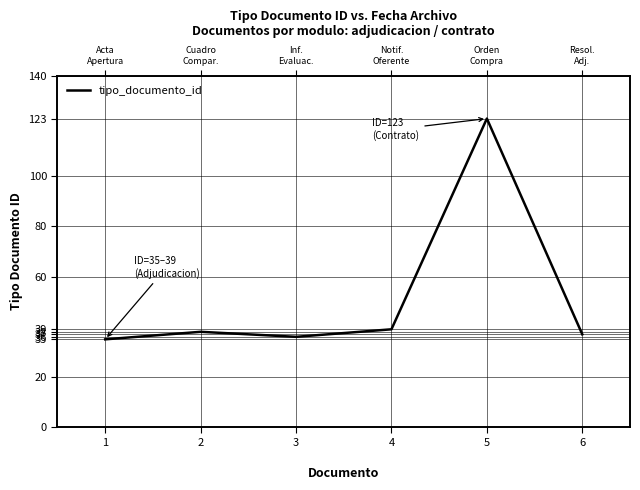

At which category does the chart reach its minimum across all series?

1